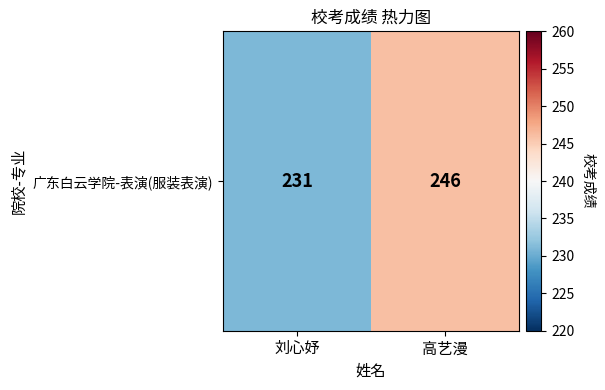

How many values are below 246?

1